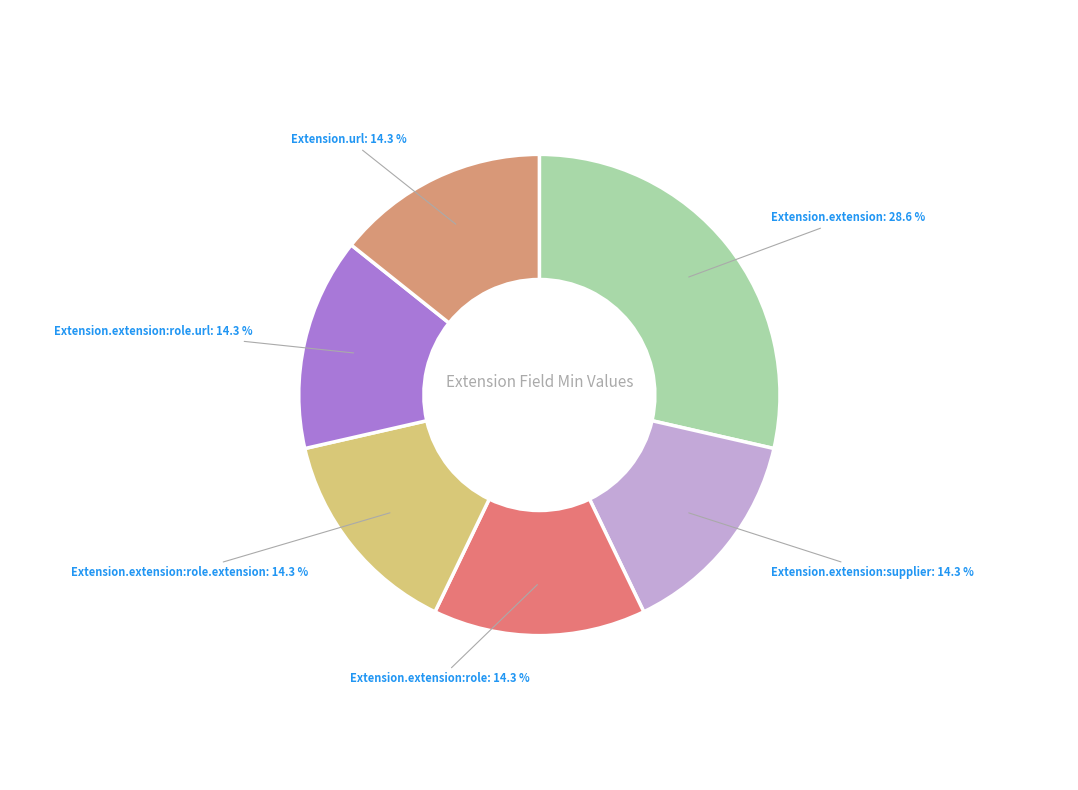

To the nearest percent, what is the difference between the largest and smallest slice percentages?

14%